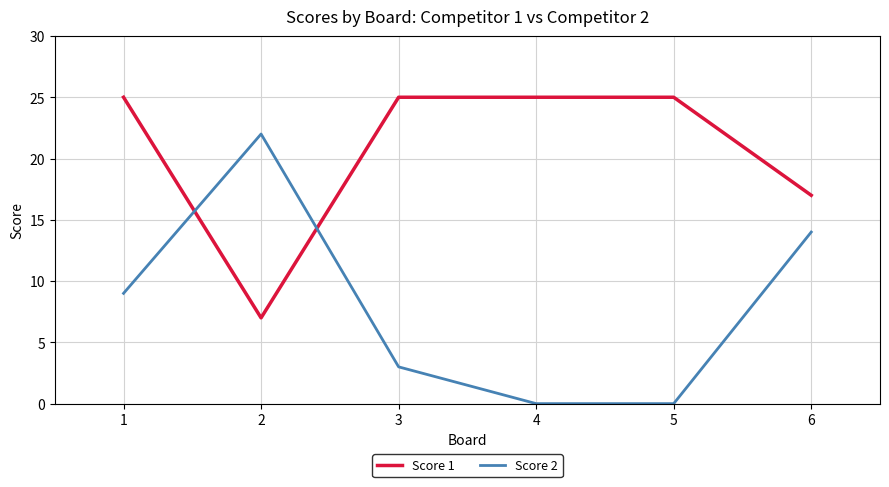

What is the highest value of the Score 2 series?

22